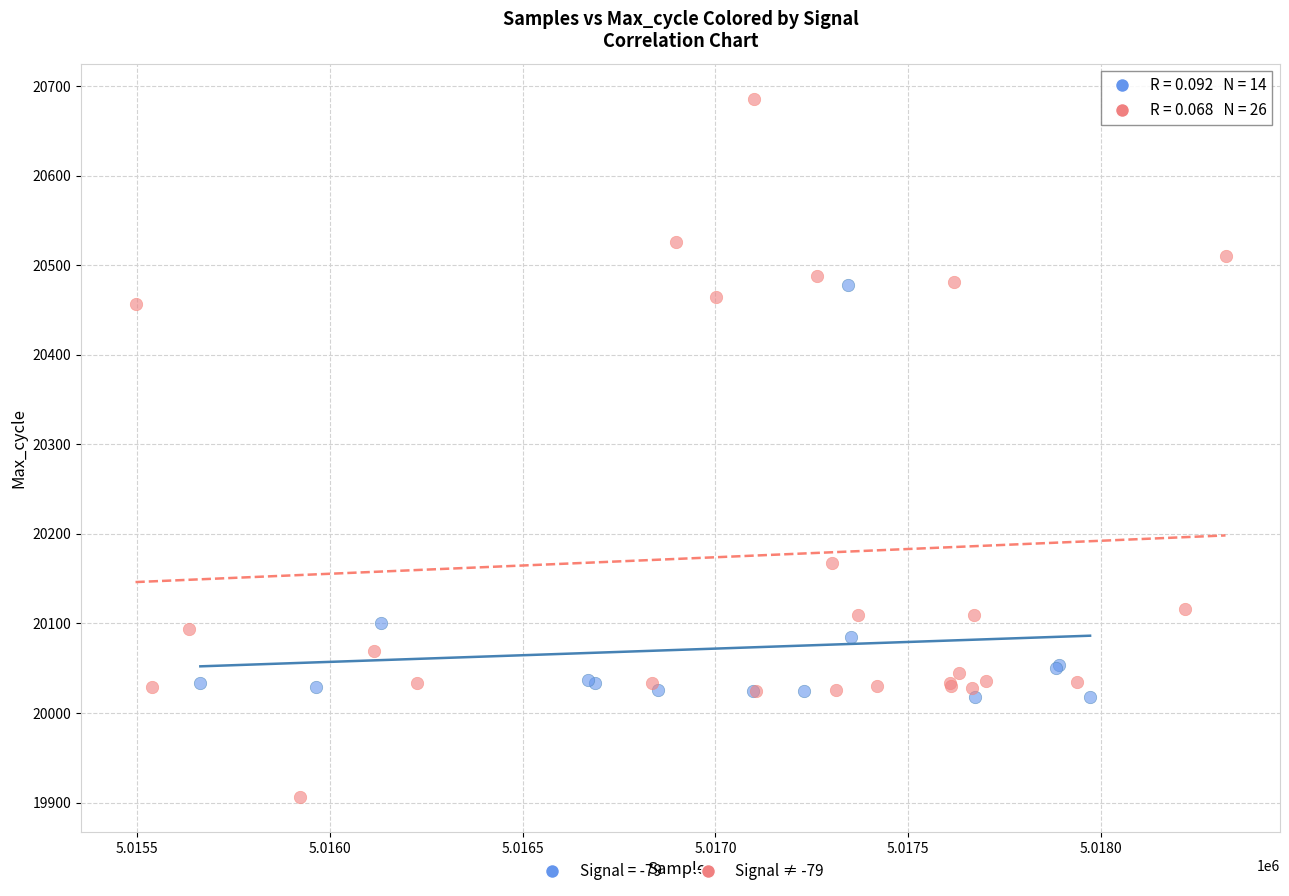

Which series contains the lowest Y value?

Signal ≠ -79